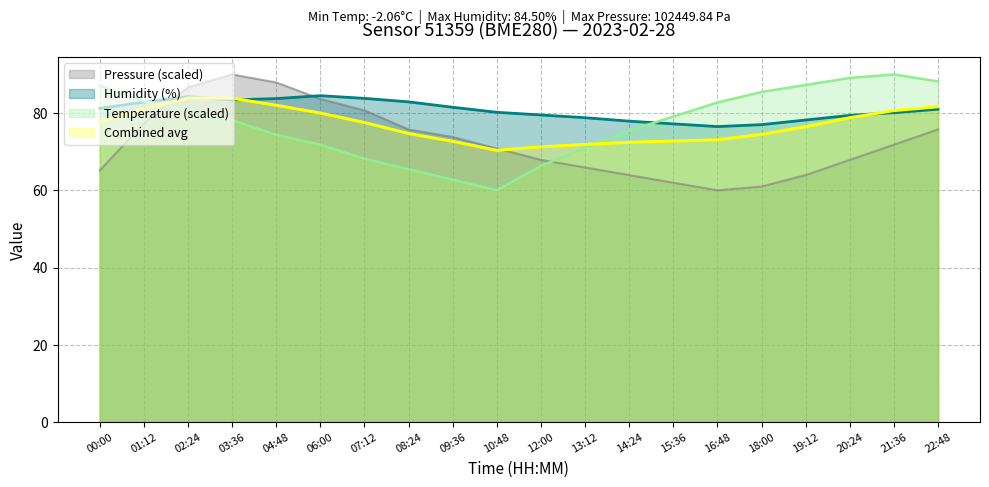

What is the total value across all series at 08:24?

298.8